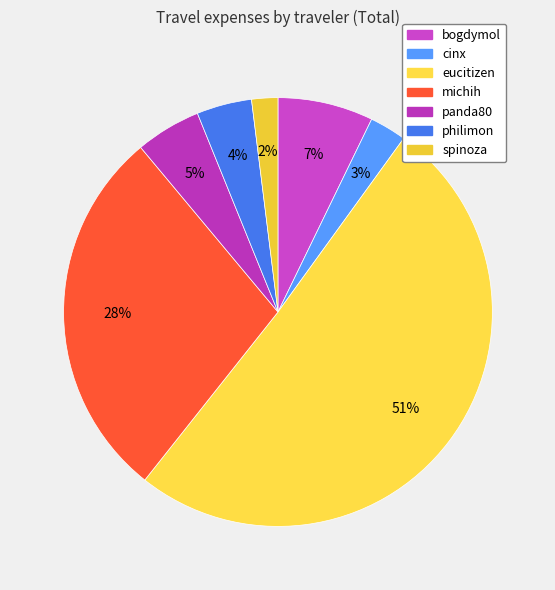

Count the number of slices in the pie.

7